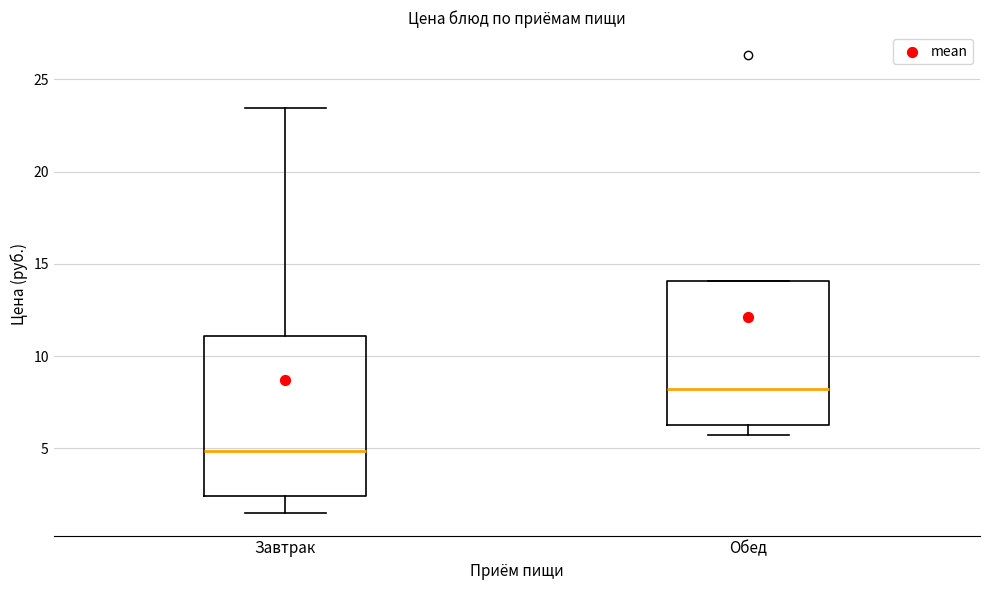

Which box is the tallest, from its lower edge to its upper edge?

Завтрак